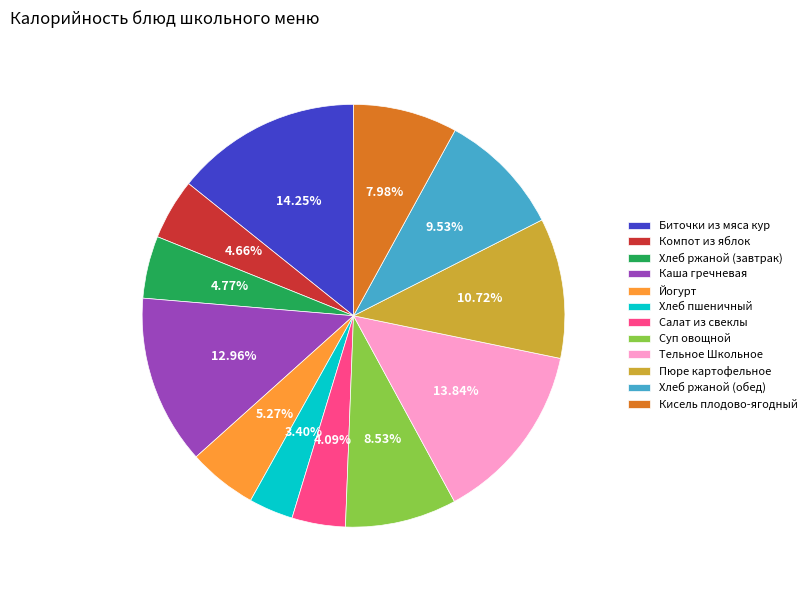

What is the smallest slice in the pie chart?

Хлеб пшеничный